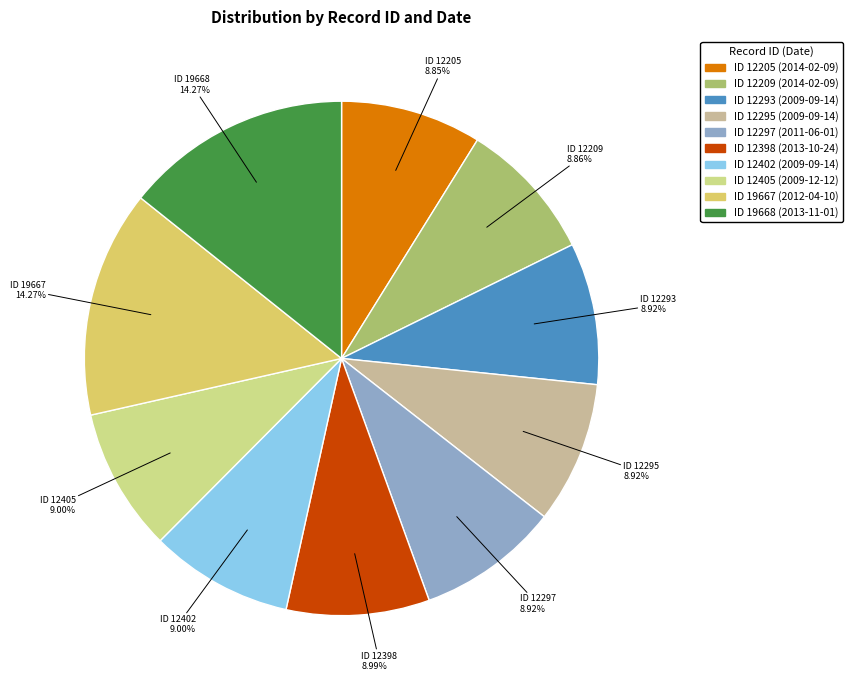

Is there any slice that represents more than half of the pie?

No